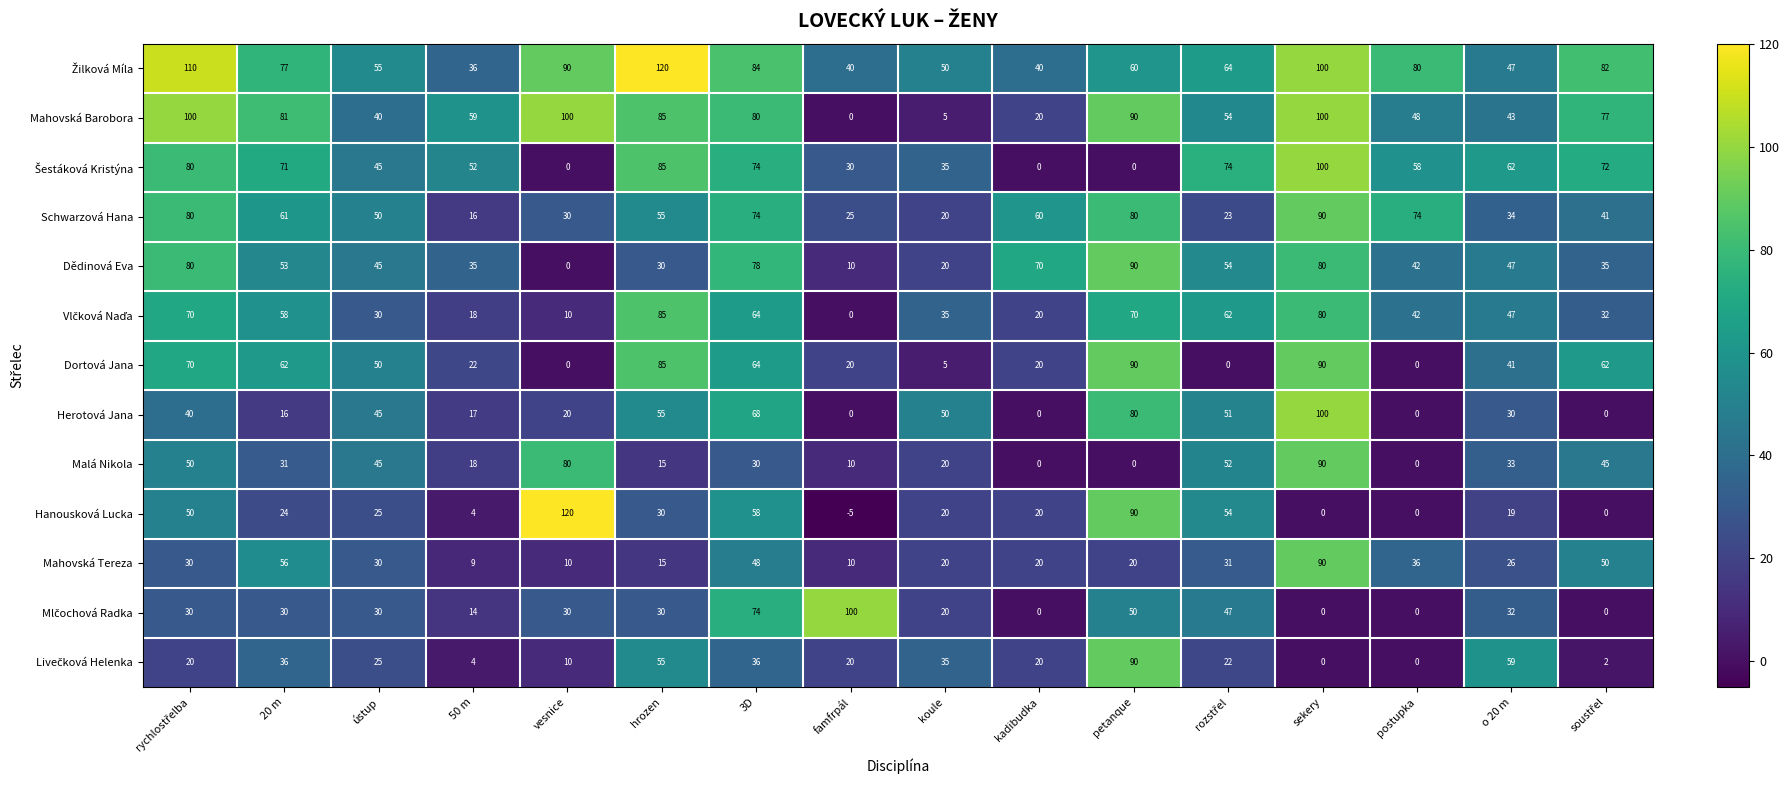

Which series changed the most between 20 m and 3D?

Herotová Jana